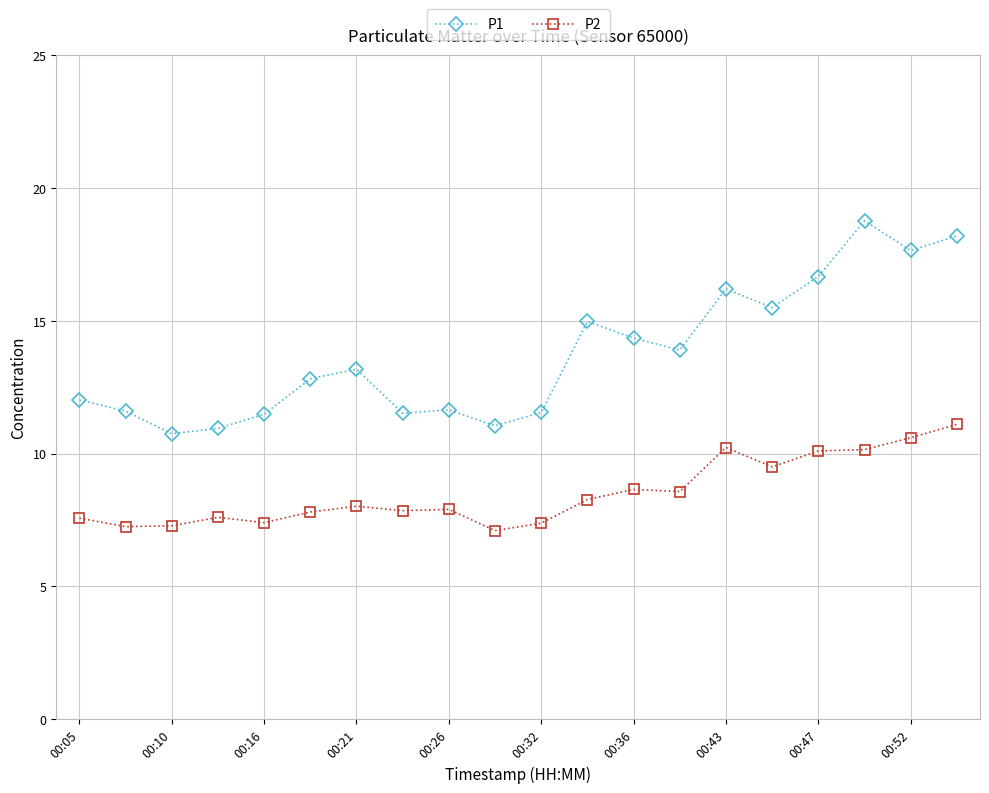

What is the greatest value displayed?

18.8